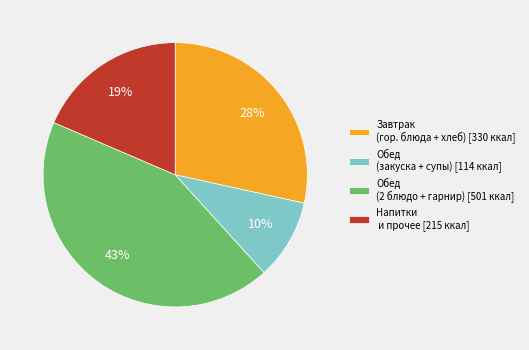

To the nearest percent, what is the combined percentage of Обед (закуска + супы) [114 ккал] and Обед (2 блюдо + гарнир) [501 ккал]?

53%